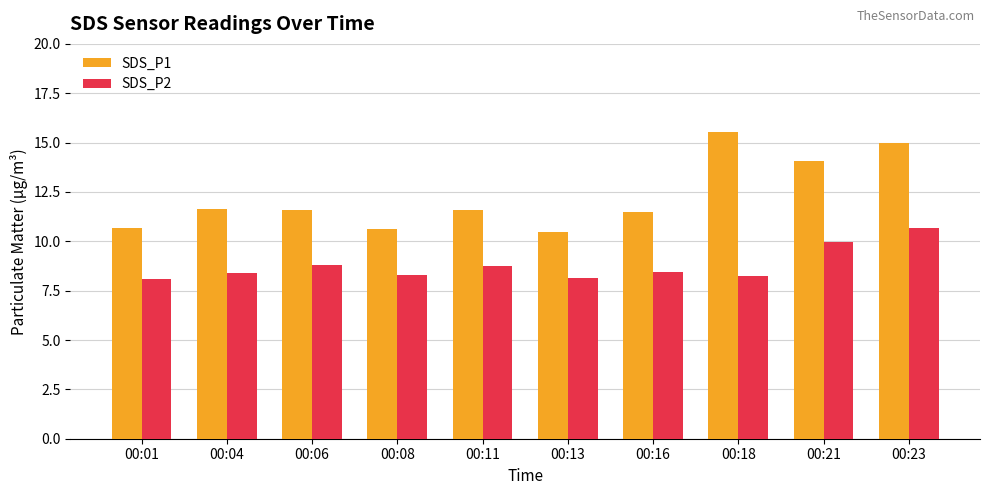

Is the value of SDS_P1 at 00:01 greater than the value of SDS_P2 at 00:01?

Yes